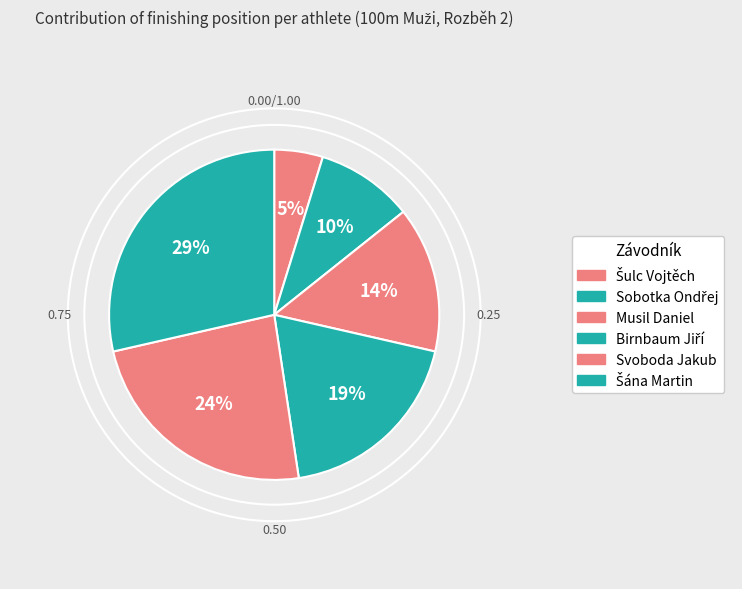

How many slices are in this pie chart?

6